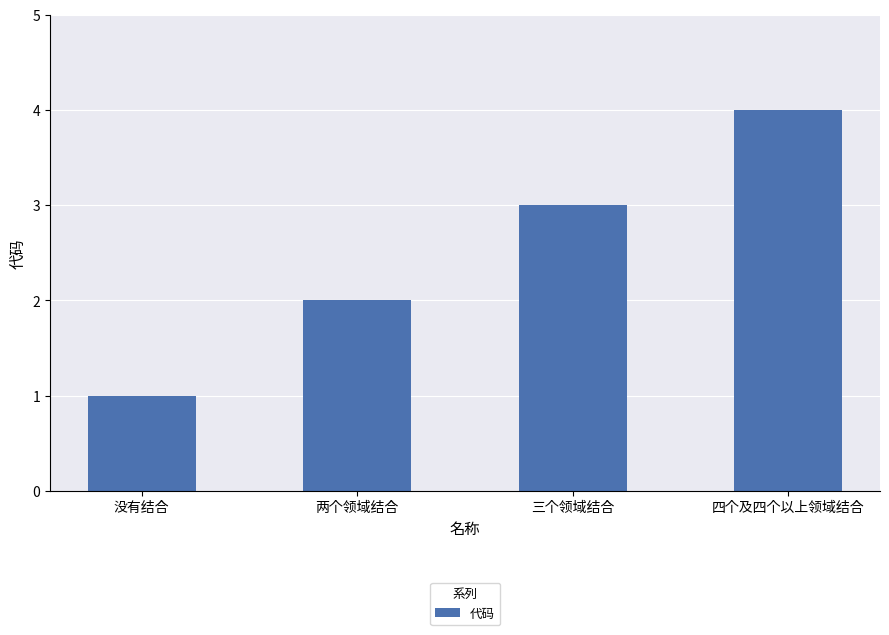

The chart shows a value of 3 at 三个领域结合. True or false?

True